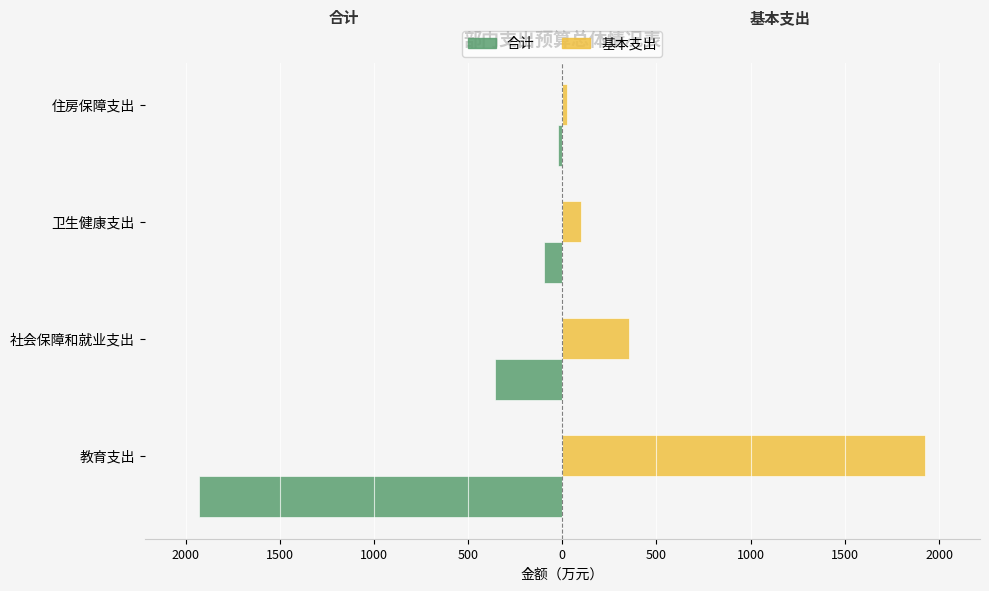

What is the value of the 合计 bar at the 4th from the left?

-22.8